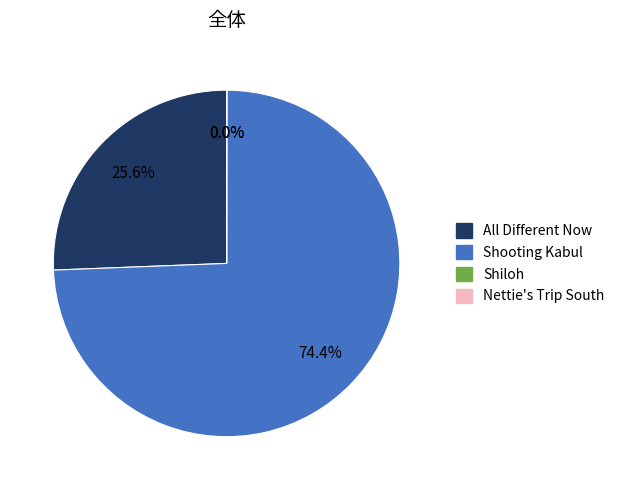

To the nearest percent, what is the difference between the largest and smallest slice percentages?

74%